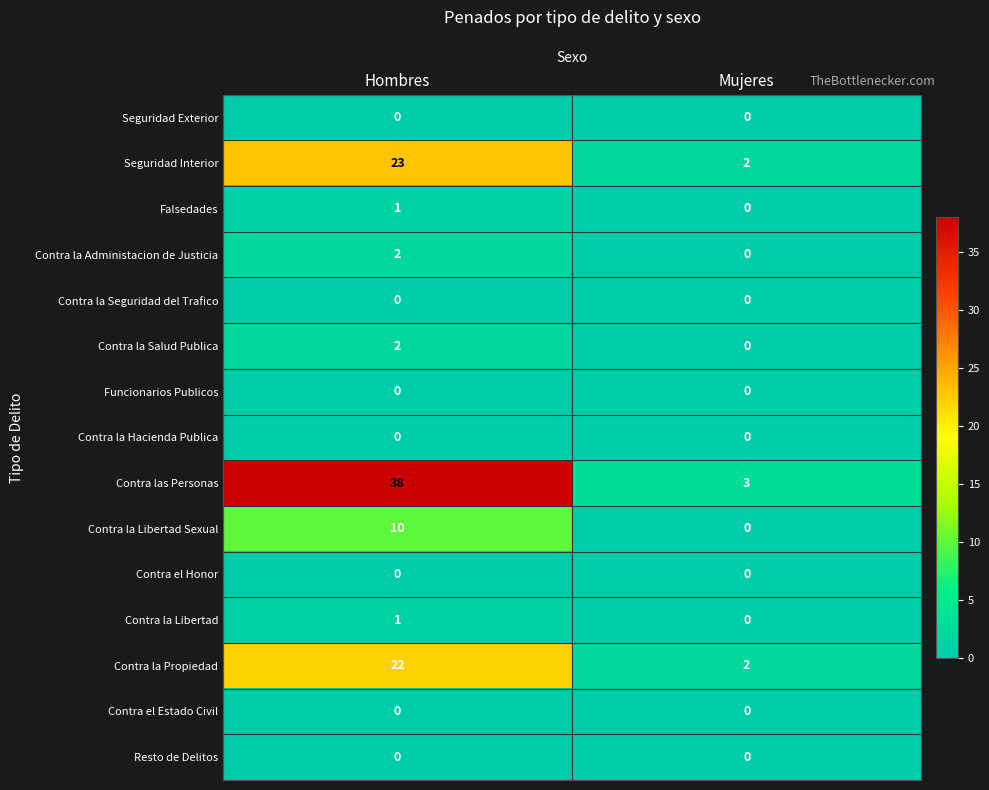

How many data points does each series have?

2